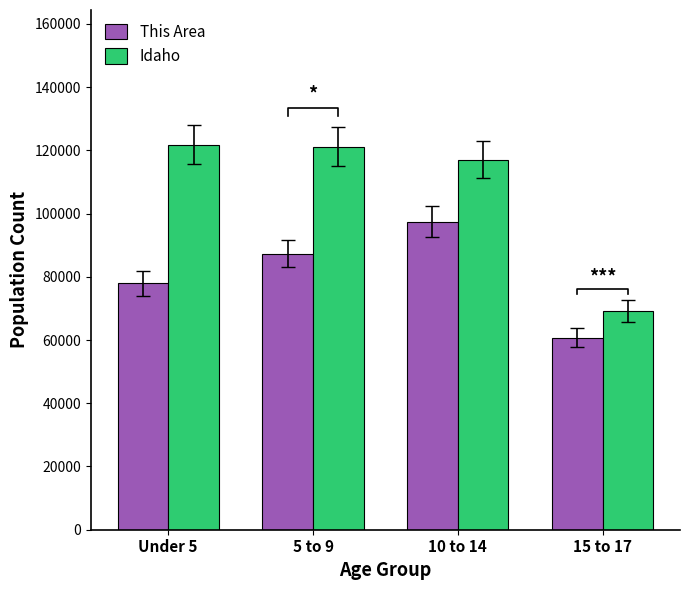

What is the smallest value displayed?

60672.0